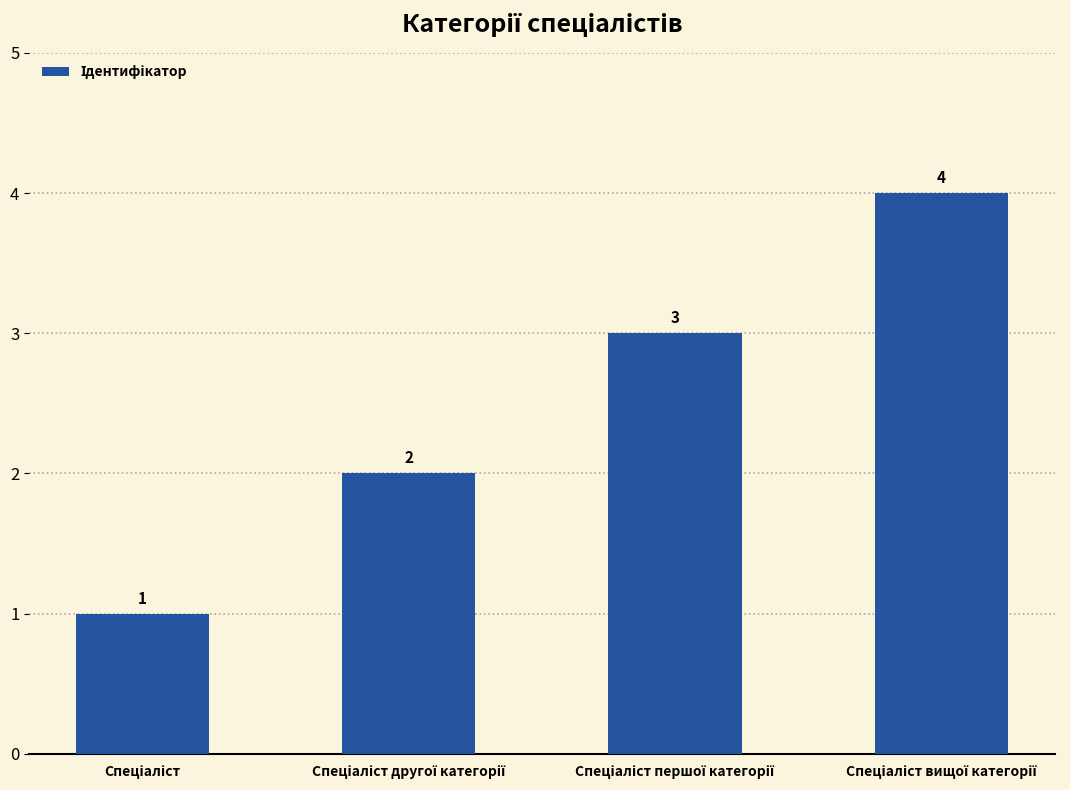

What is the difference between the maximum and minimum values?

3